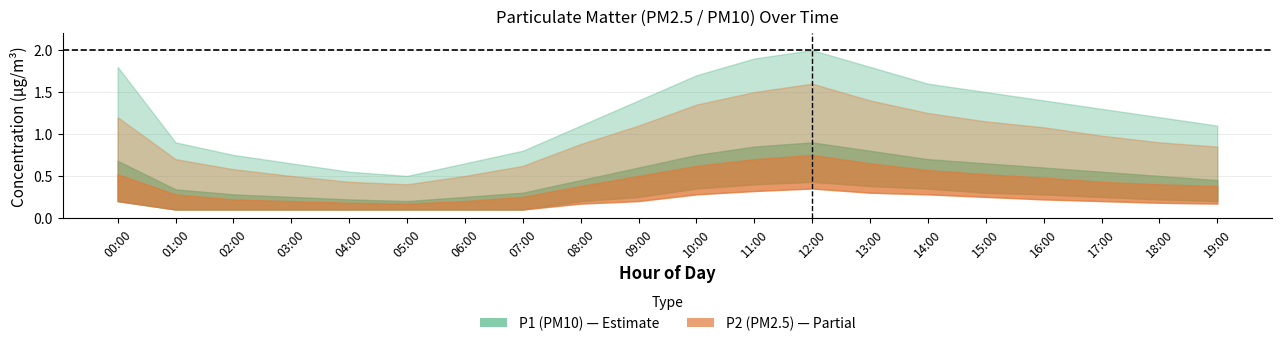

At which category is the sum across all series the highest?

12:00